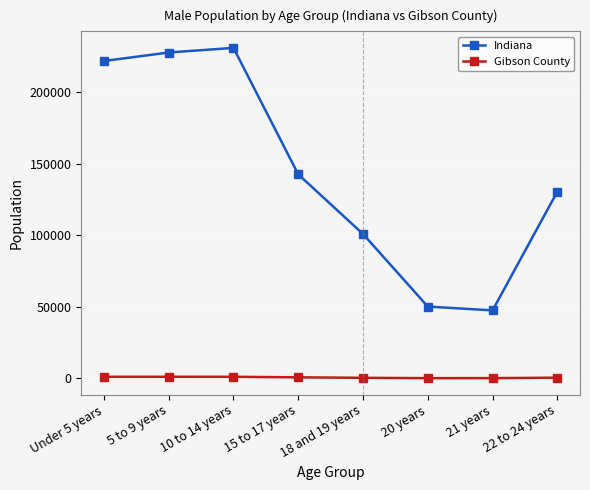

What position from the right is 15 to 17 years?

5